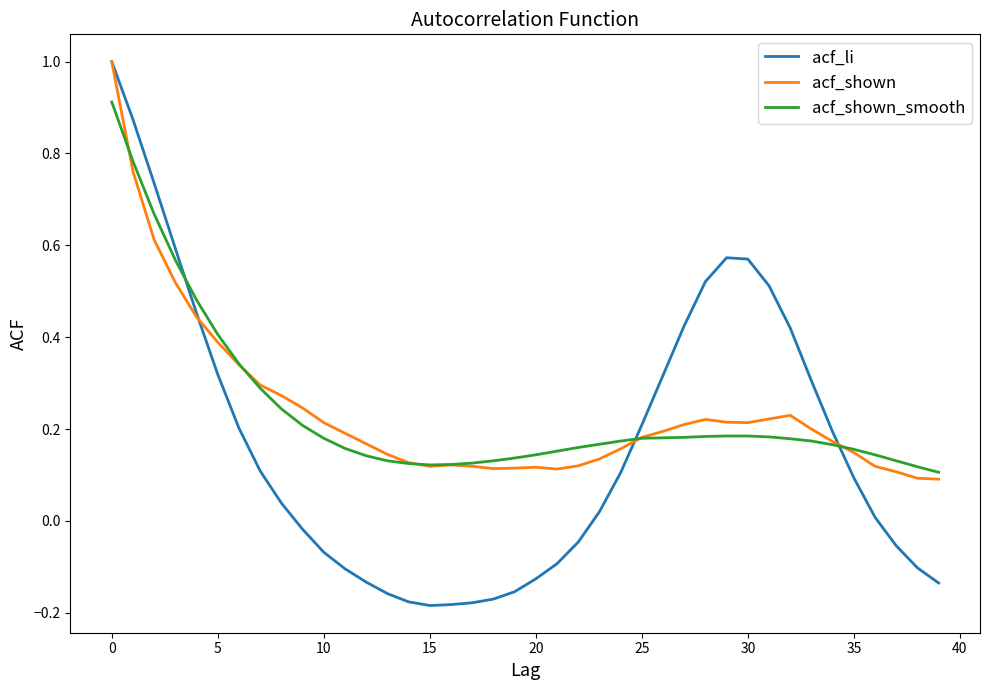

What is the greatest value displayed?

1.0